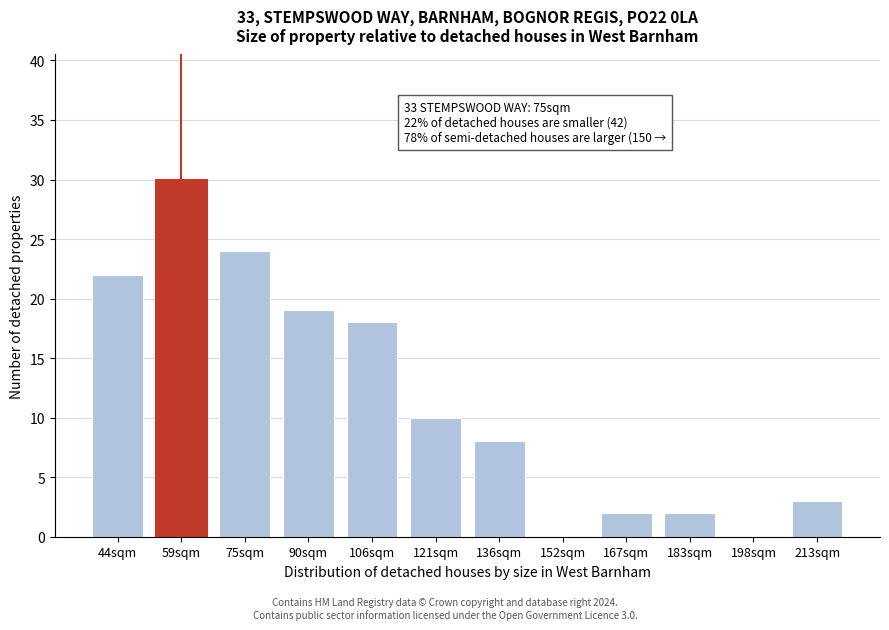

Reading left to right, extract all data points from this chart.

44sqm=22	59sqm=30	75sqm=24	90sqm=19	106sqm=18	121sqm=10	136sqm=8	152sqm=0	167sqm=2	183sqm=2	198sqm=0	213sqm=3